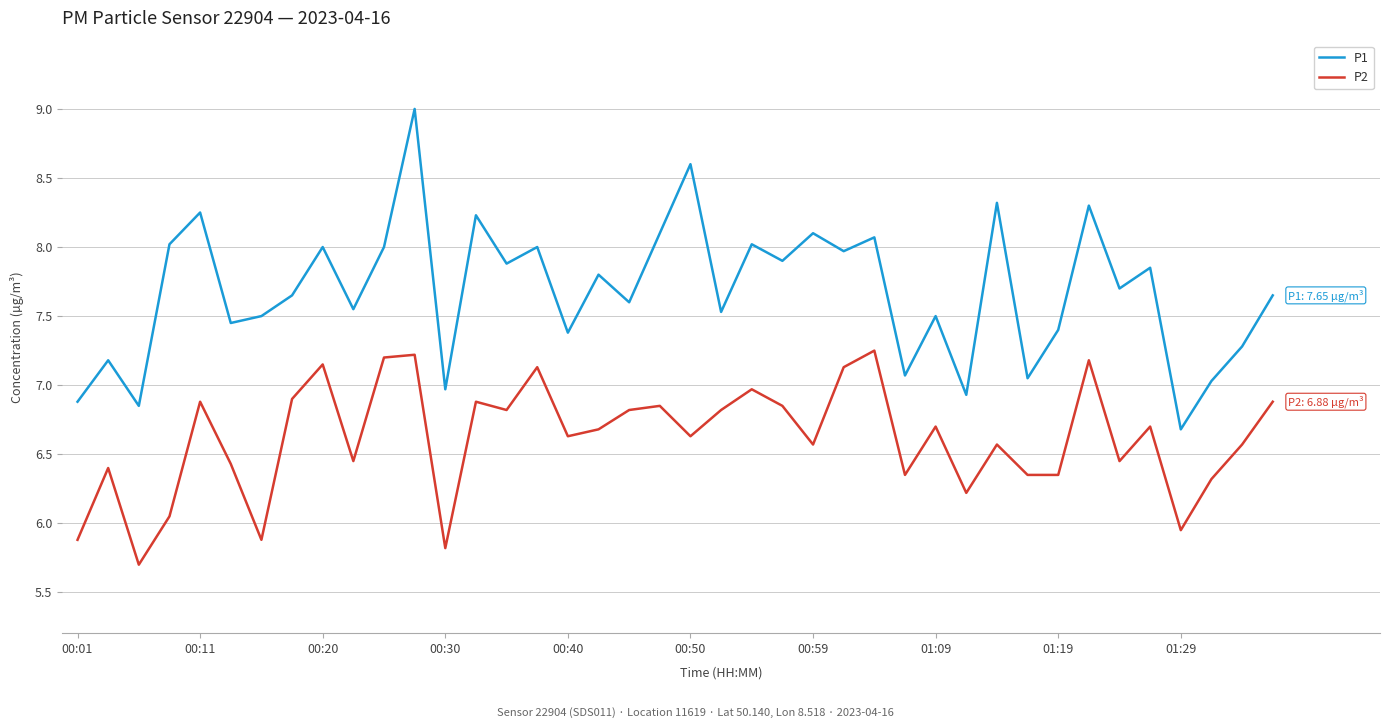

How many lines are shown in the chart?

2